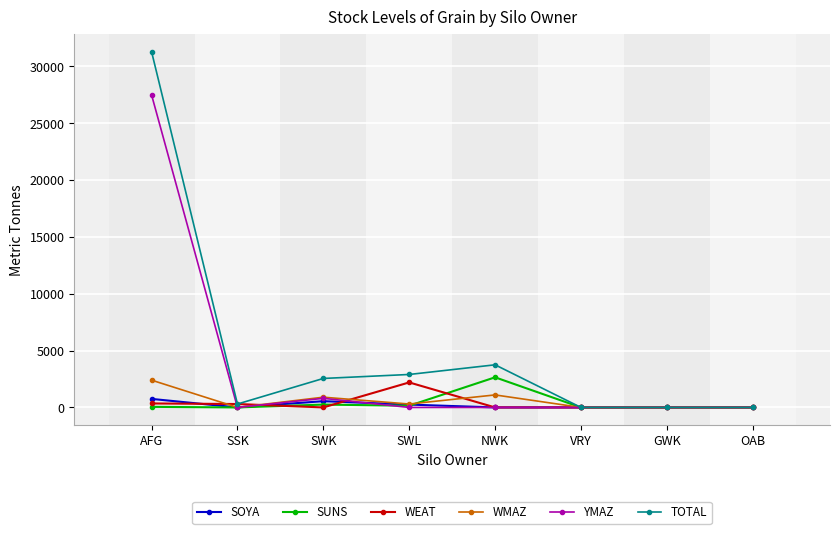

What is the average value of the SUNS series?

388